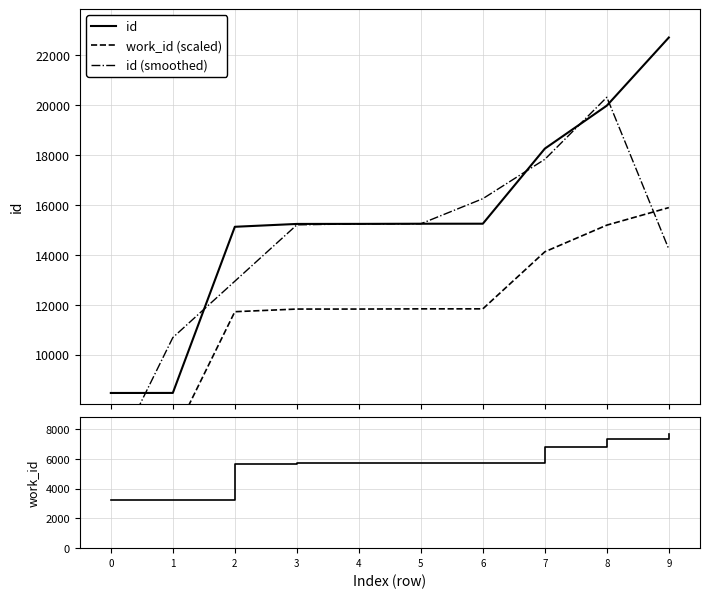

At which label is work_id (scaled) closest to 11282?

2